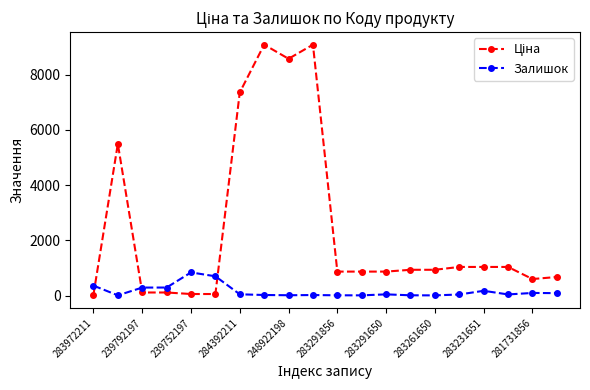

What is the maximum value shown in the chart?

9092.0